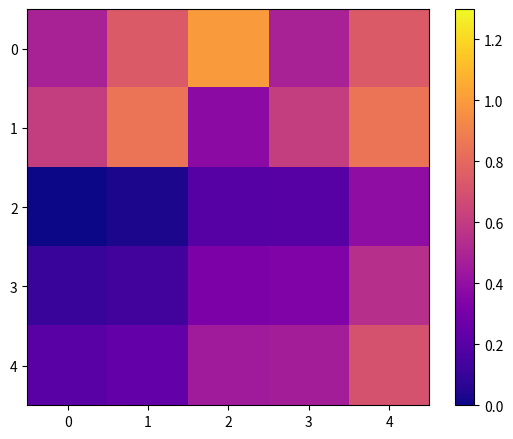

Reading left to right, extract all data points from this chart.

0: 0=0.5	1=0.7	2=1.0	3=0.5	4=0.7
1: 0=0.6	1=0.9	2=0.4	3=0.6	4=0.9
2: 0=0.0	1=0.0	2=0.2	3=0.2	4=0.4
3: 0=0.1	1=0.1	2=0.3	3=0.3	4=0.5
4: 0=0.2	1=0.2	2=0.5	3=0.5	4=0.7